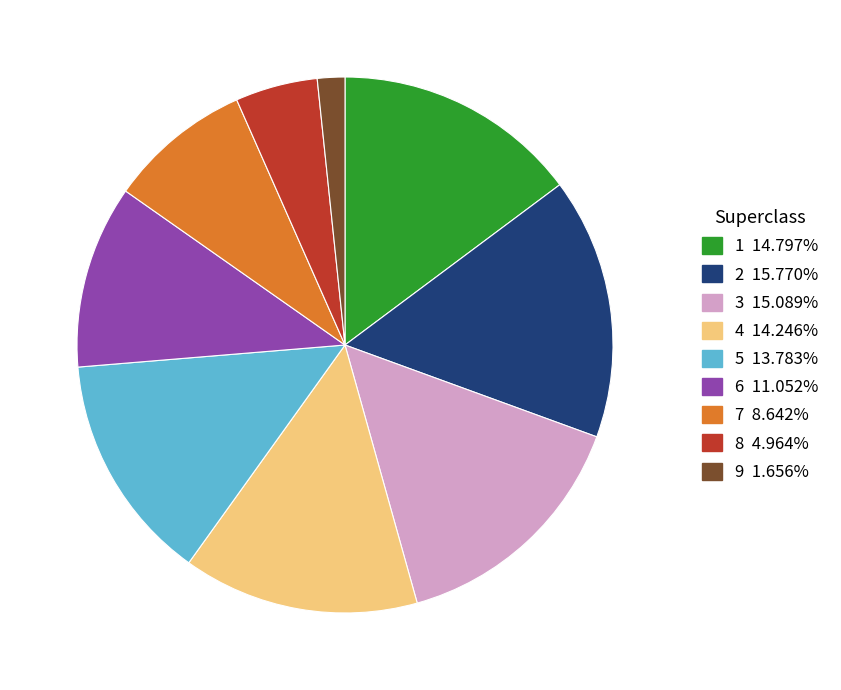

Do 2 and 7 together represent more than half of the pie?

No